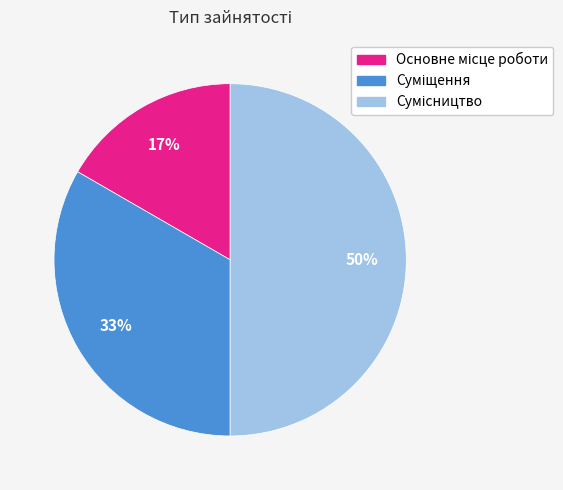

How many slices are in this pie chart?

3